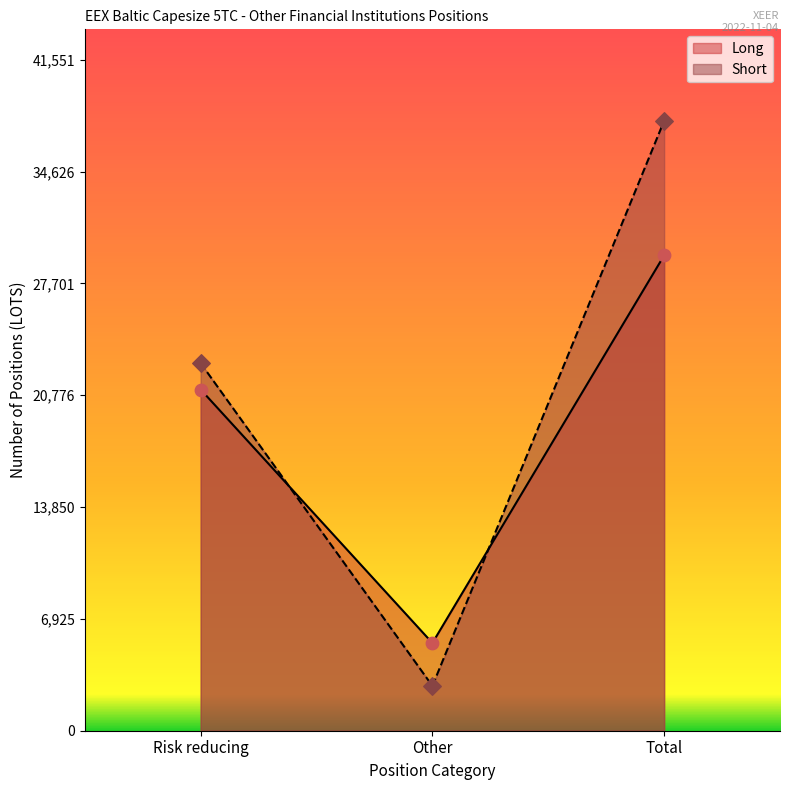

Which series has the largest total across all categories?

Short